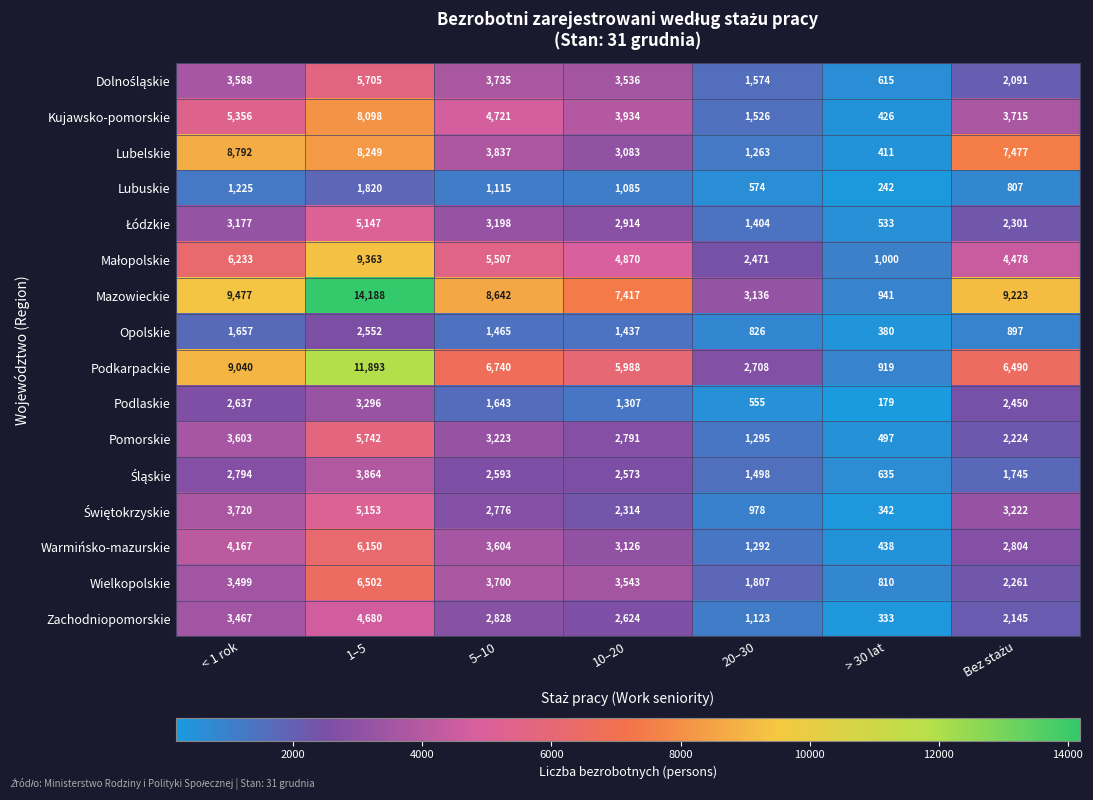

Where does the Mazowieckie series first go above 8642?

< 1 rok